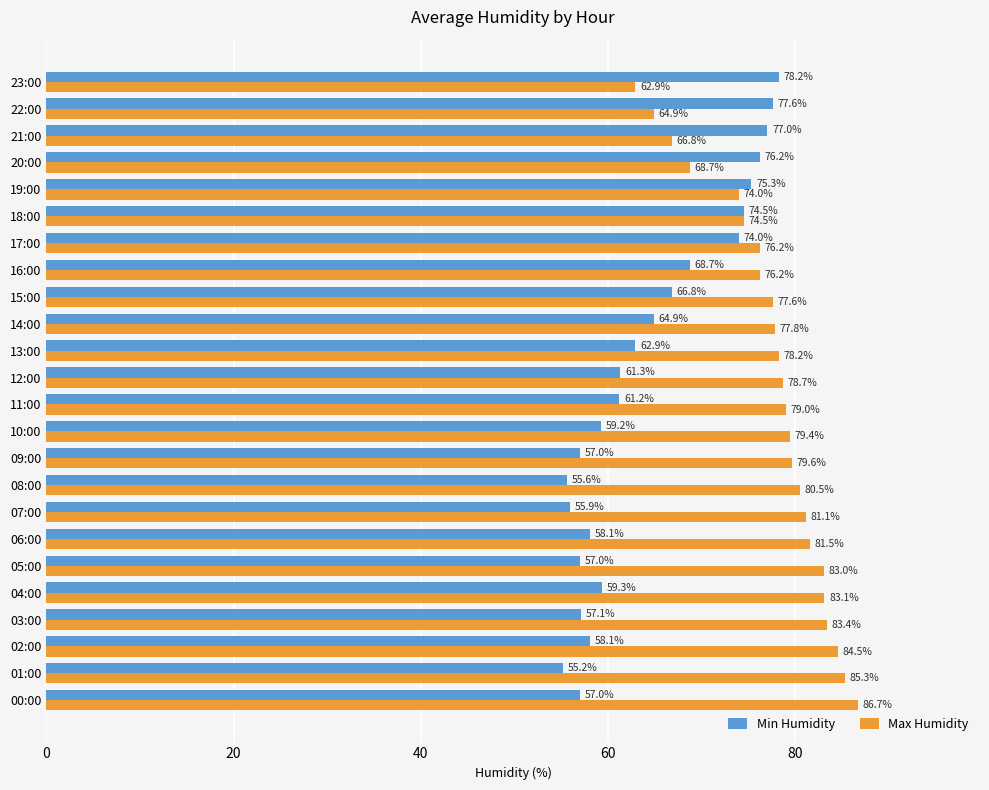

The Min Humidity series shows 75.3 at 19:00. True or false?

True